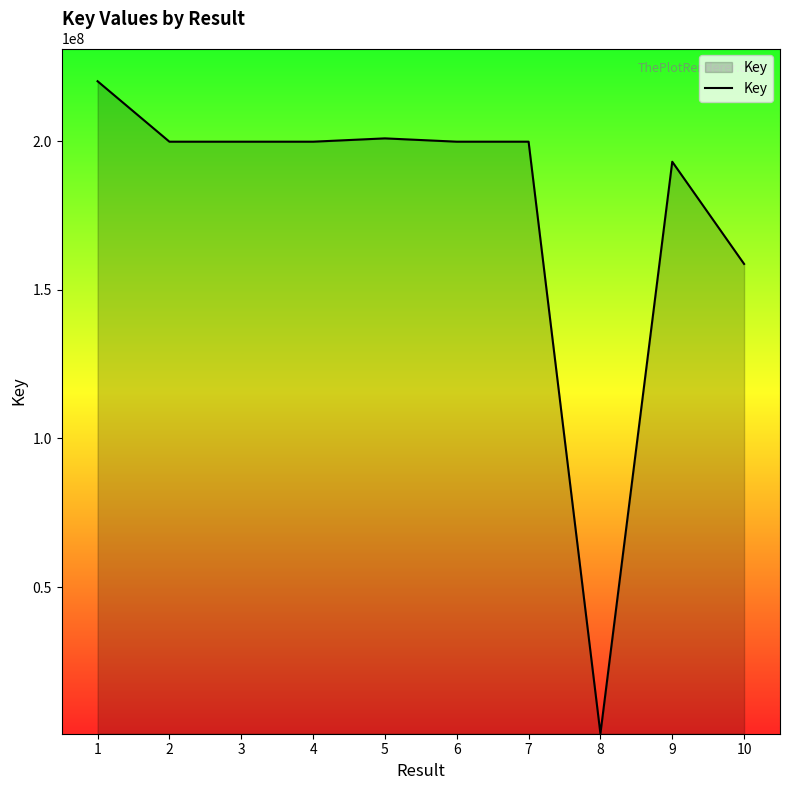

What is the maximum value shown in the chart?

220132679